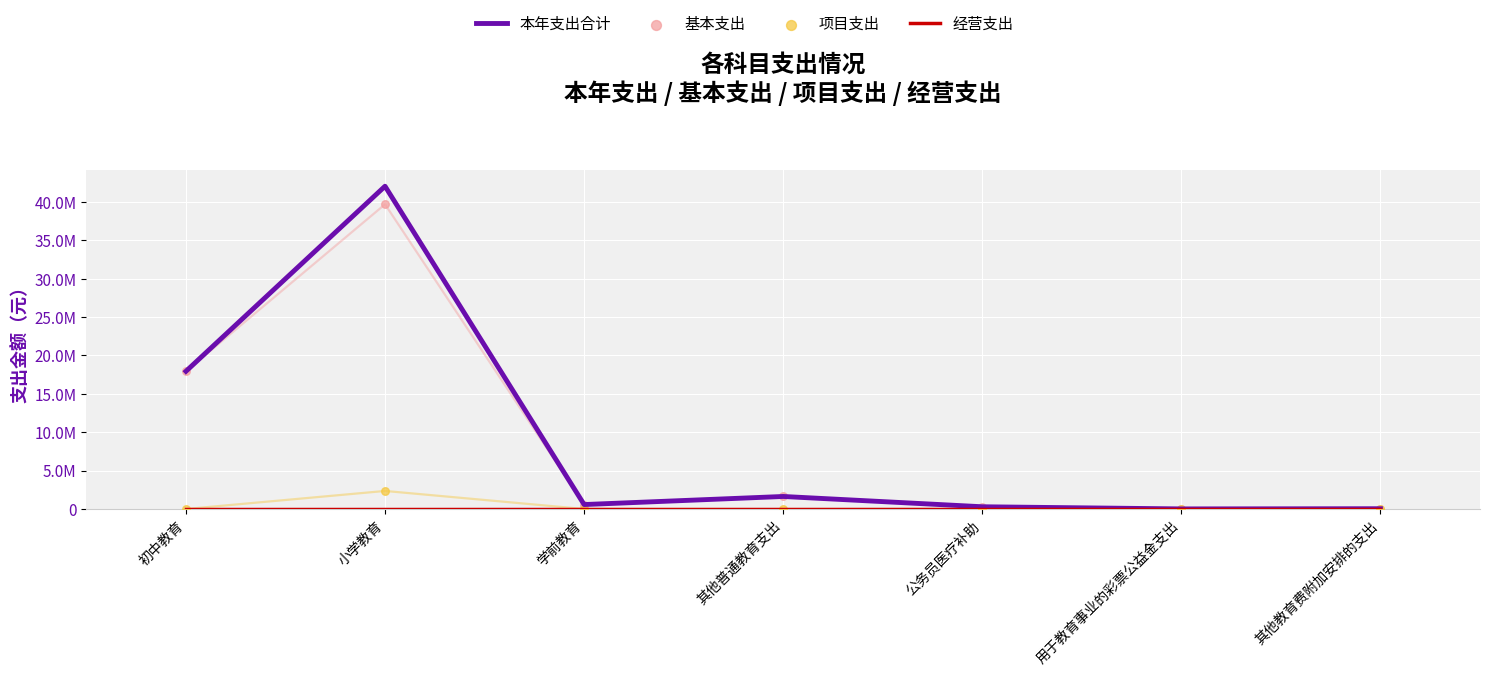

Which series reaches the maximum Y coordinate?

本年支出合计